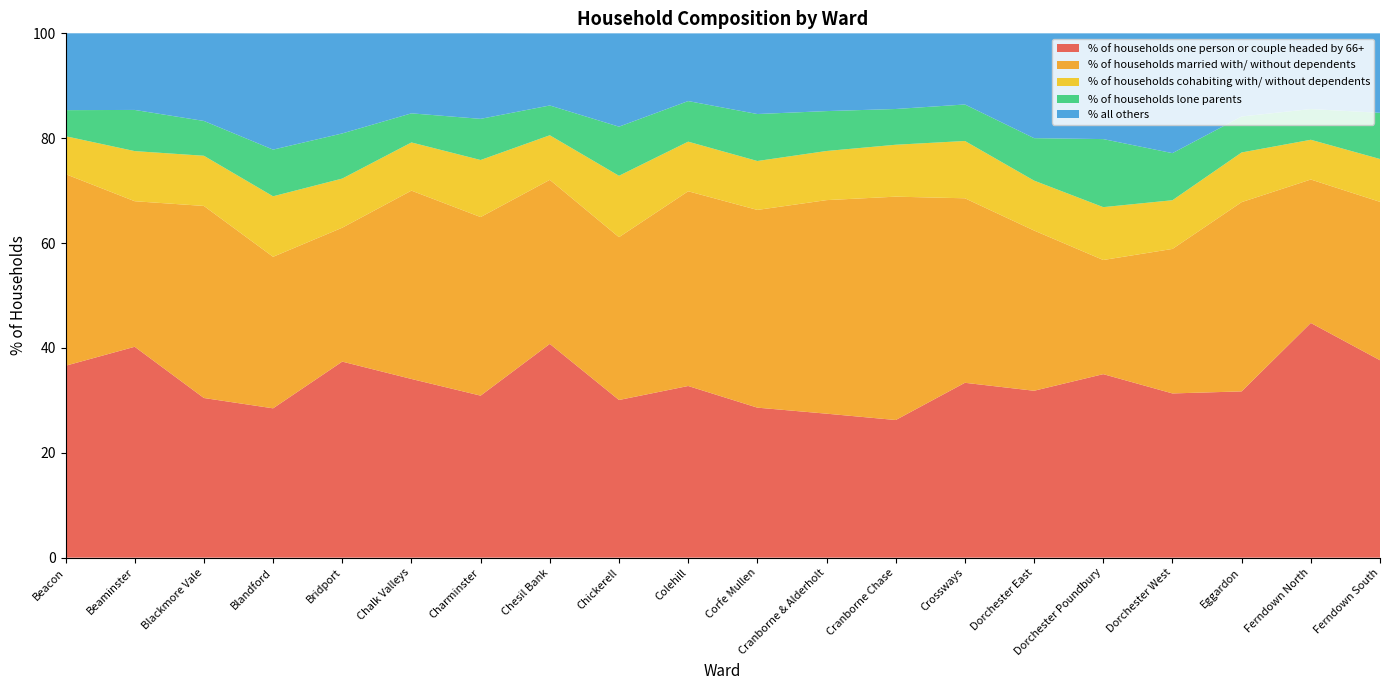

Reading right to left, transcribe all the data shown in this chart.

% of households one person or couple headed by 66+: 37.6	44.8	31.7	31.3	35.0	31.8	33.4	26.2	27.5	28.6	32.7	30.1	40.8	30.9	34.1	37.4	28.5	30.4	40.2	36.6
% of households married with/ without dependents: 30.2	27.4	36.1	27.6	21.8	30.6	35.2	42.6	40.7	37.7	37.1	31.1	31.3	34.1	35.9	25.5	28.9	36.6	27.8	36.5
% of households cohabiting with/ without dependents: 8.2	7.6	9.5	9.3	10.1	9.5	10.9	9.9	9.4	9.3	9.5	11.7	8.5	10.9	9.2	9.4	11.5	9.6	9.6	7.2
% of households lone parents: 8.8	5.9	6.9	9.0	13.0	8.1	7.0	6.8	7.6	9.0	7.7	9.4	5.7	7.8	5.5	8.6	8.9	6.6	7.8	5.0
% all others: 15.2	14.4	15.9	22.8	20.2	20.0	13.6	14.4	14.8	15.4	12.9	17.8	13.8	16.3	15.3	19.1	22.2	16.7	14.6	14.7